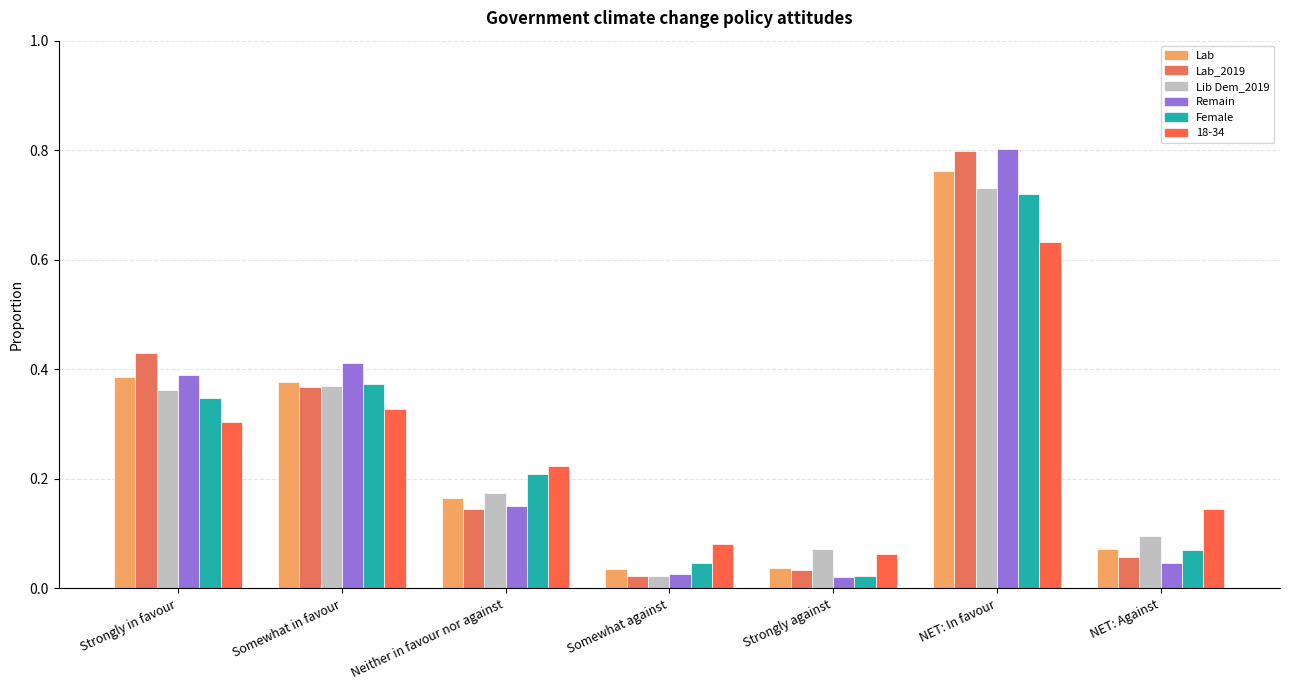

How many bars are there in total?

42